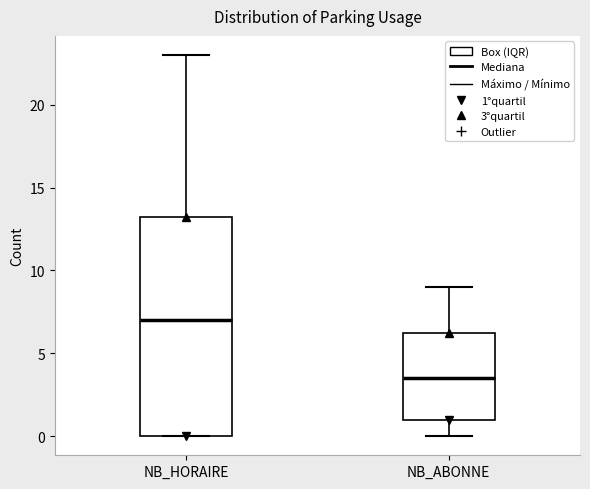

Which box's median line is the highest?

NB_HORAIRE